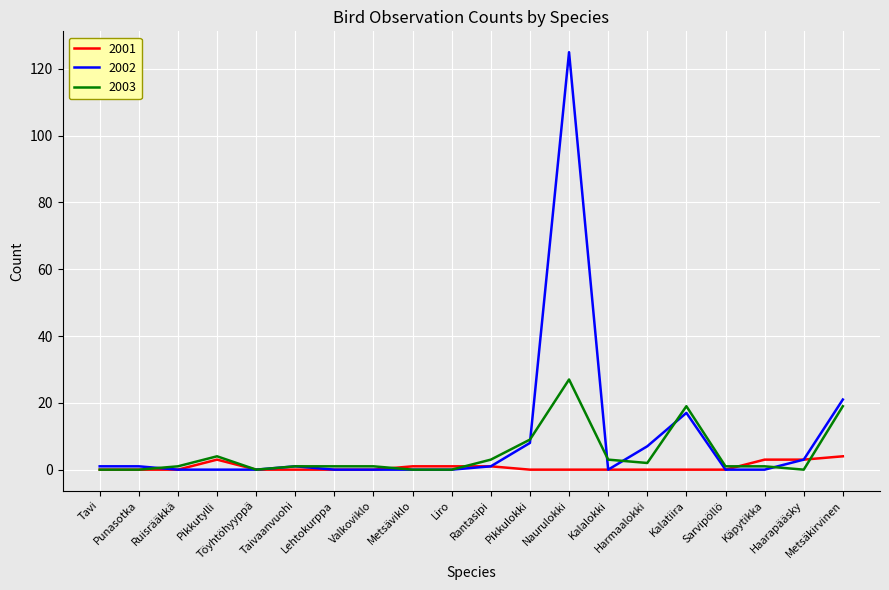

What is the maximum value for 2003?

27